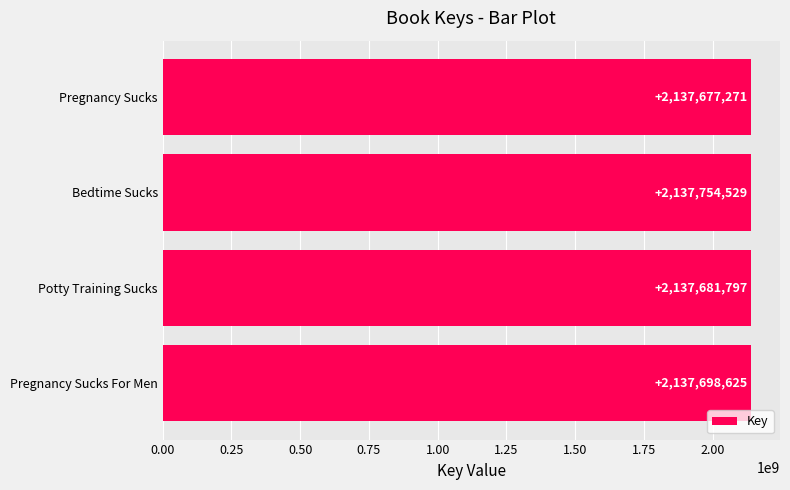

Is it true that the value at Potty Training Sucks is 2137681797?

True